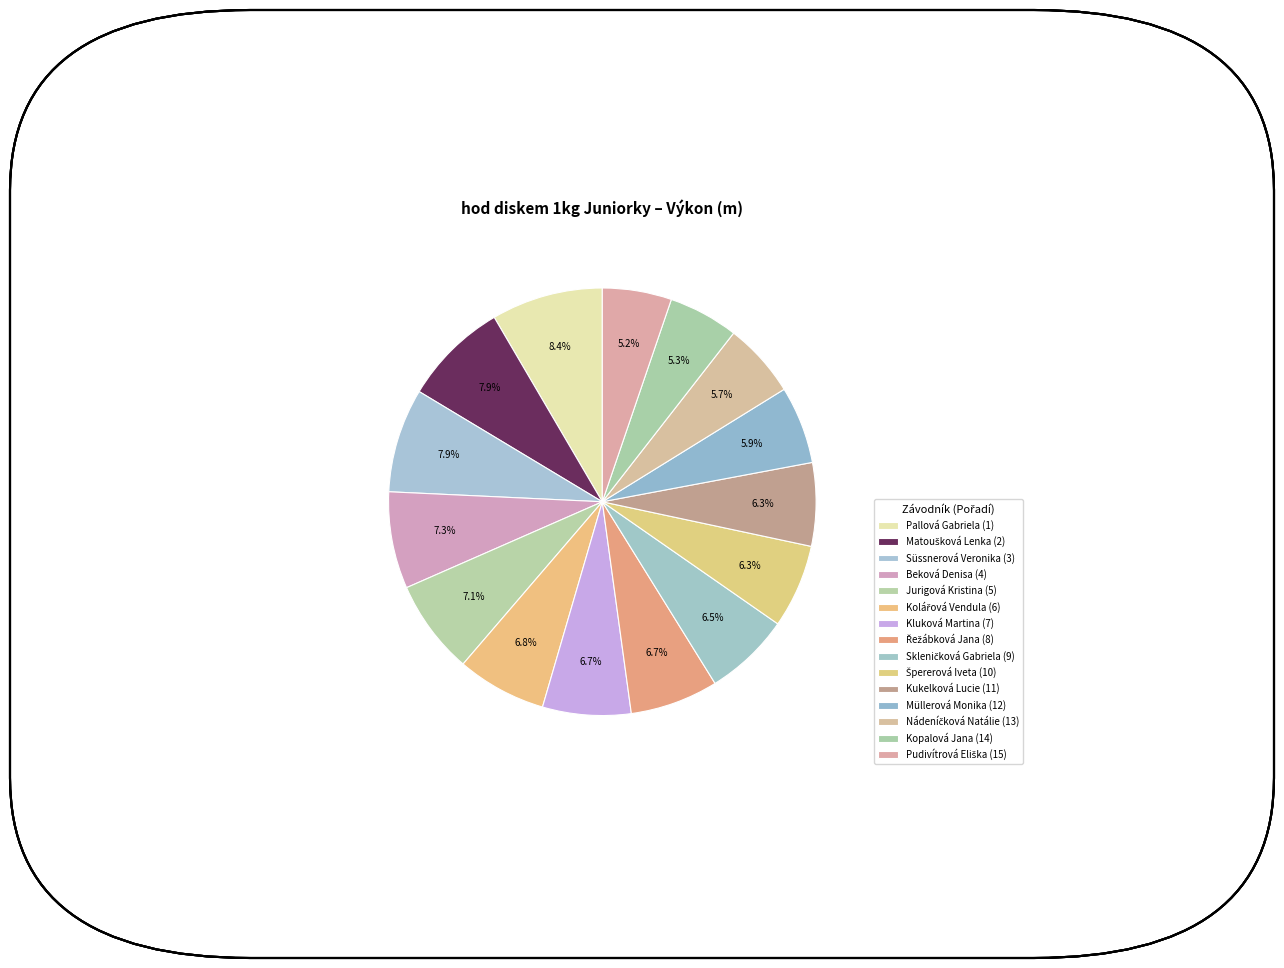

Between Řežábková Jana (8) and Skleničková Gabriela (9), which is larger?

Řežábková Jana (8)